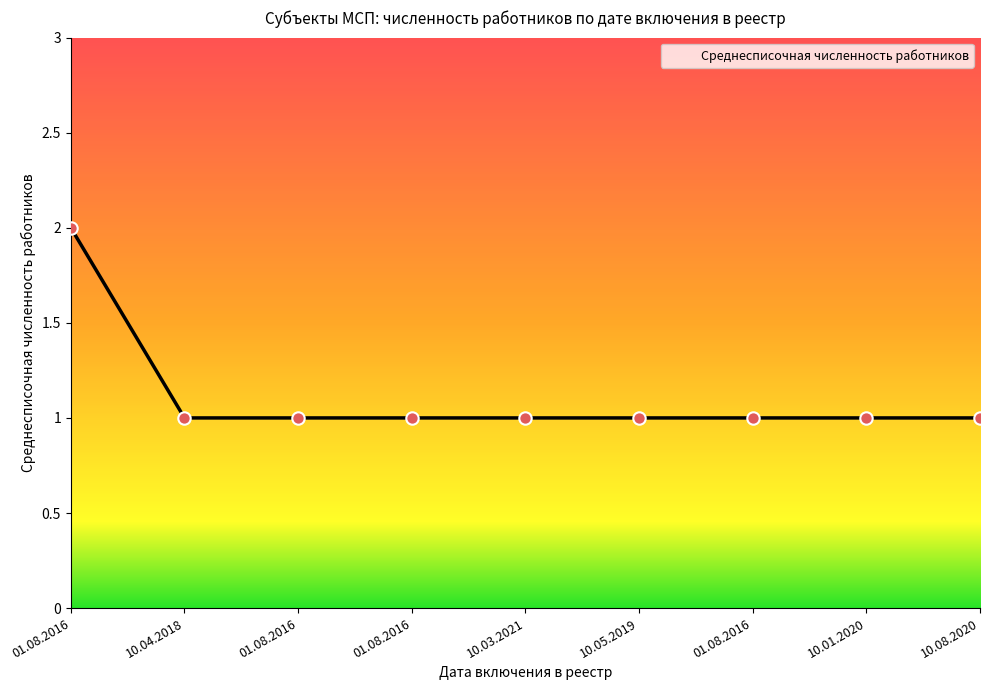

Approximately how many times larger is the value at 10.04.2018 compared to 10.05.2019?

1.0